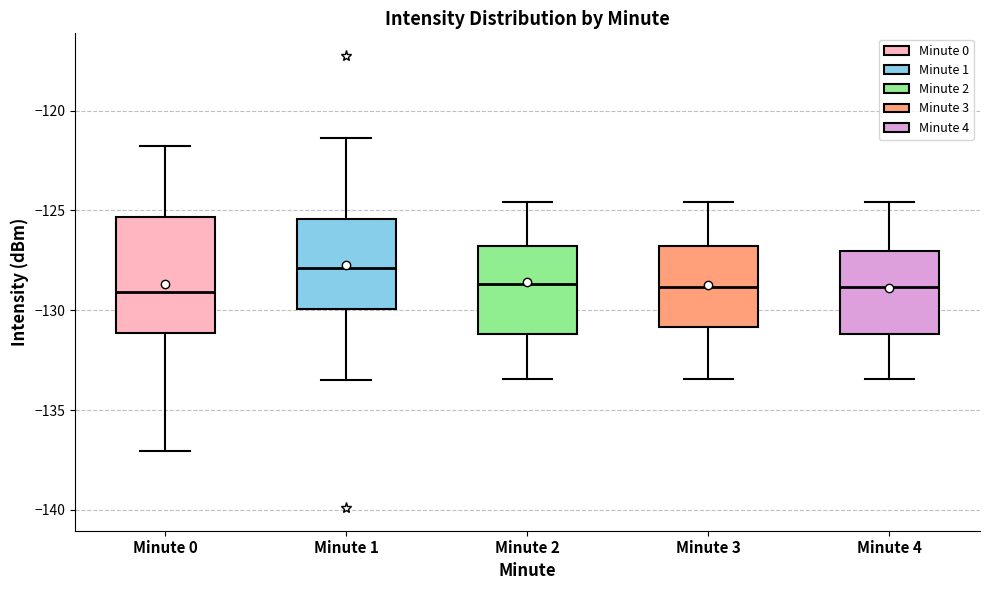

Reading left to right, read every box against the y-axis: the position of its median line, the range the box covers, and the ends of its whiskers. The values are not printed on the chart, so give them approximately, as read against the axis.

Minute 0: median -129.0, box -131.0 to -125.5, whiskers -137.0 to -122.0
Minute 1: median -128.0, box -130.0 to -125.5, whiskers -133.5 to -121.5
Minute 2: median -128.5, box -131.0 to -127.0, whiskers -133.5 to -124.5
Minute 3: median -129.0, box -131.0 to -127.0, whiskers -133.5 to -124.5
Minute 4: median -129.0, box -131.0 to -127.0, whiskers -133.5 to -124.5